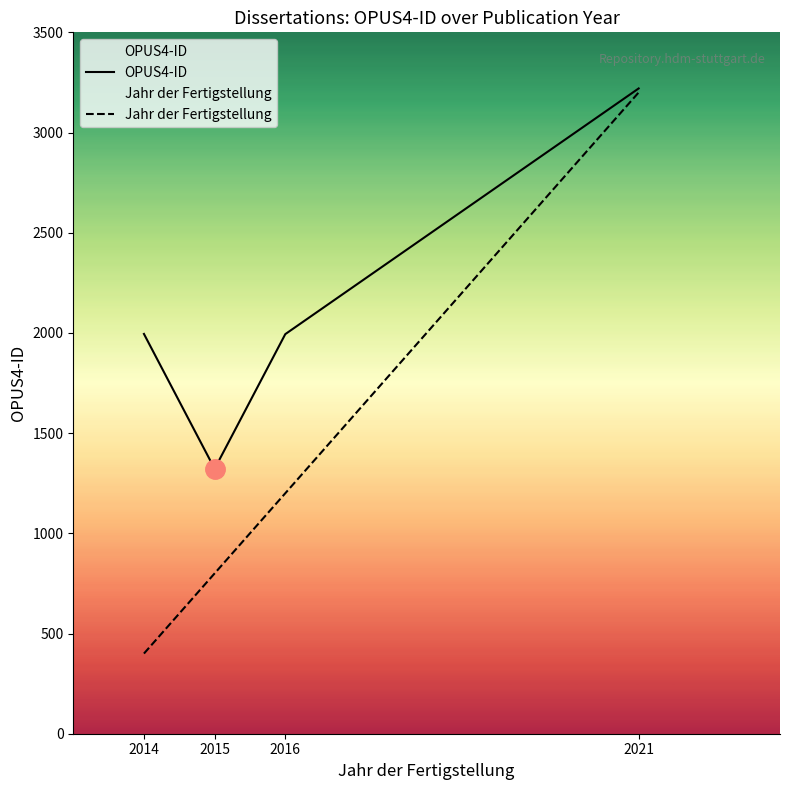

True or false: OPUS4-ID and Jahr der Fertigstellung cross at least once.

False